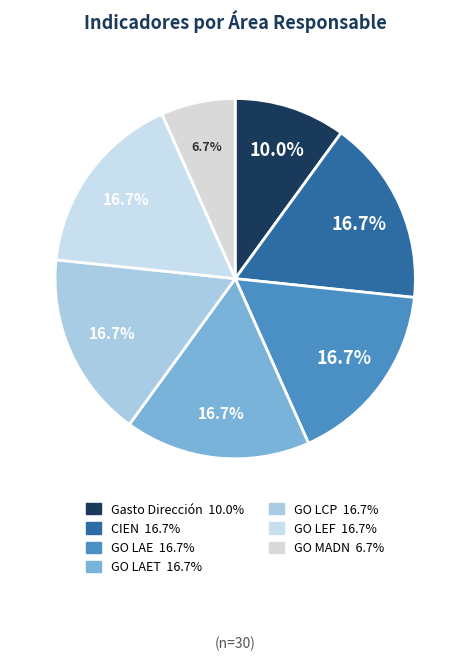

Count the number of slices in the pie.

7